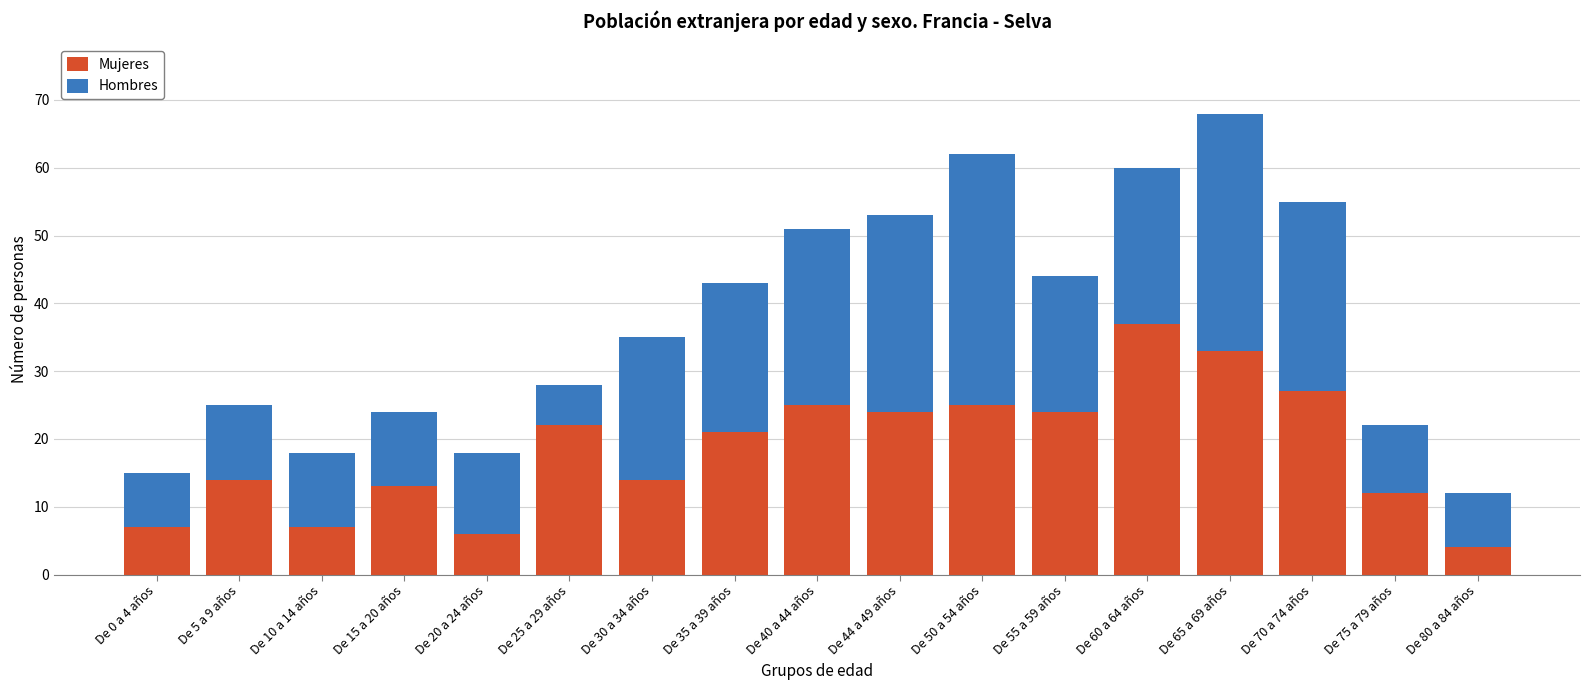

What is the sum of all Mujeres values?

315